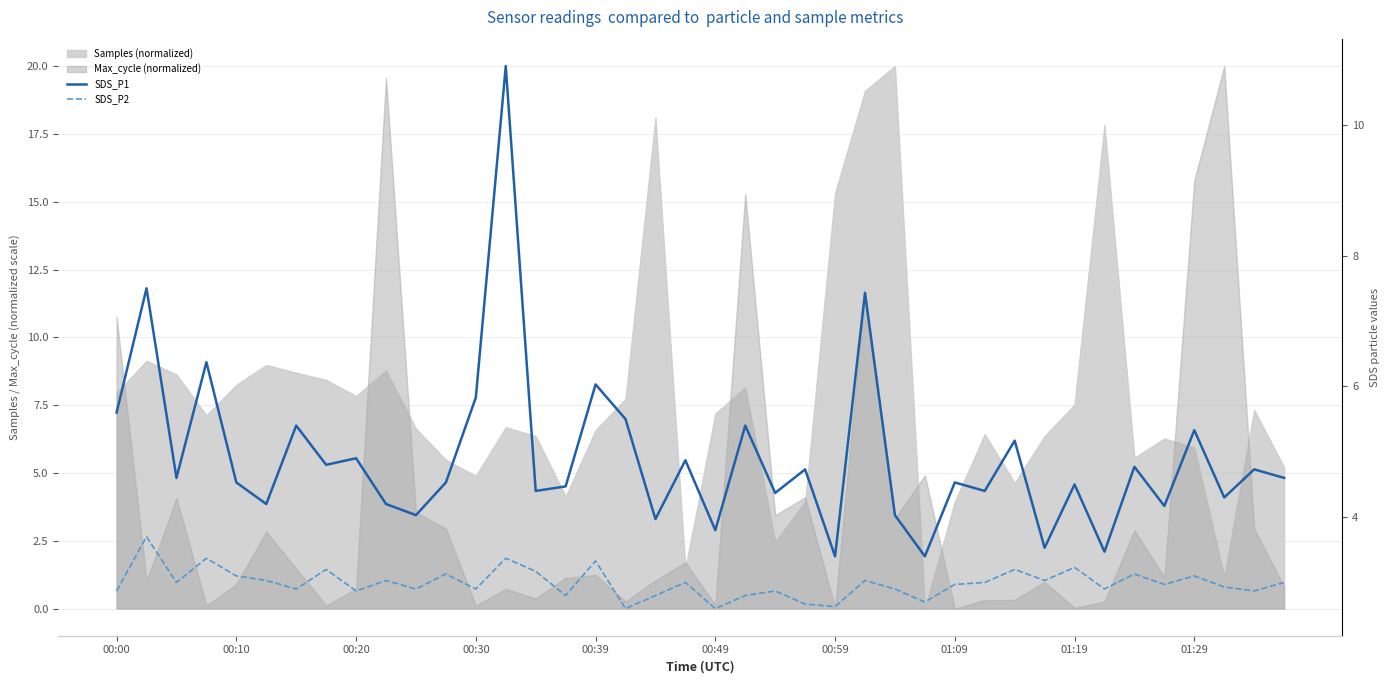

What is the difference between the maximum and second lowest values in the SDS_P2 series?

1.1